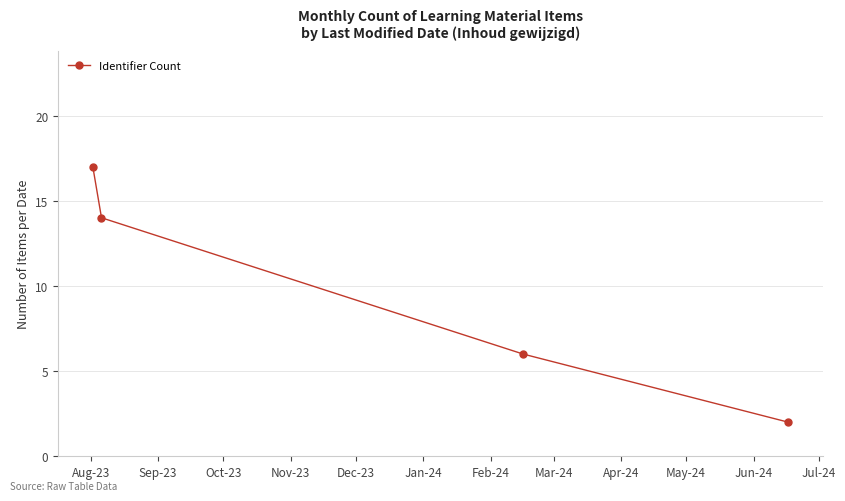

True or false: there are more than 2 points higher than both neighbors.

False